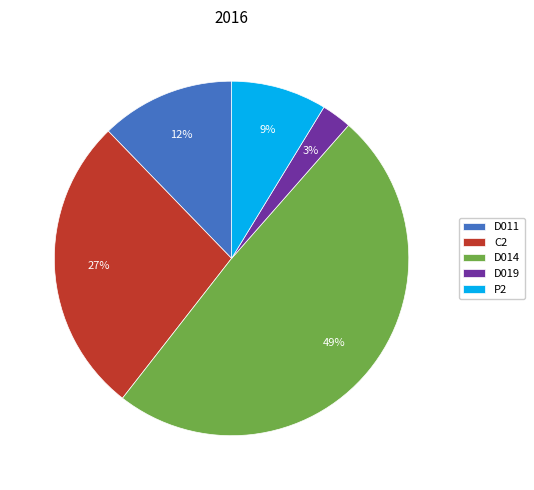

Combined, do C2 and D014 account for over 50%?

Yes